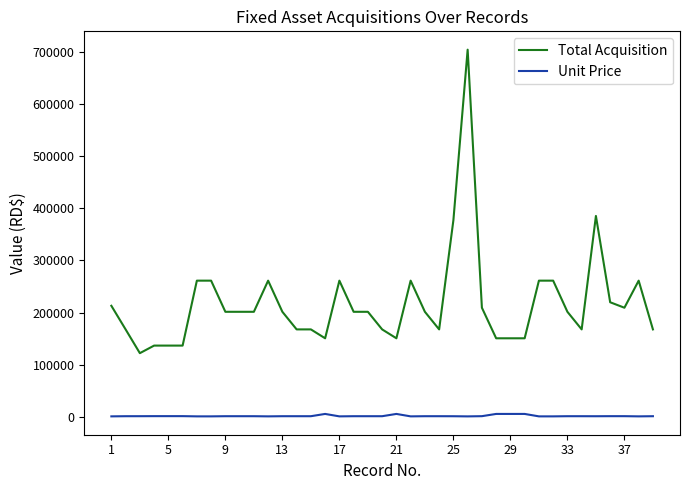

What is the minimum value for Total Acquisition?

122400.0